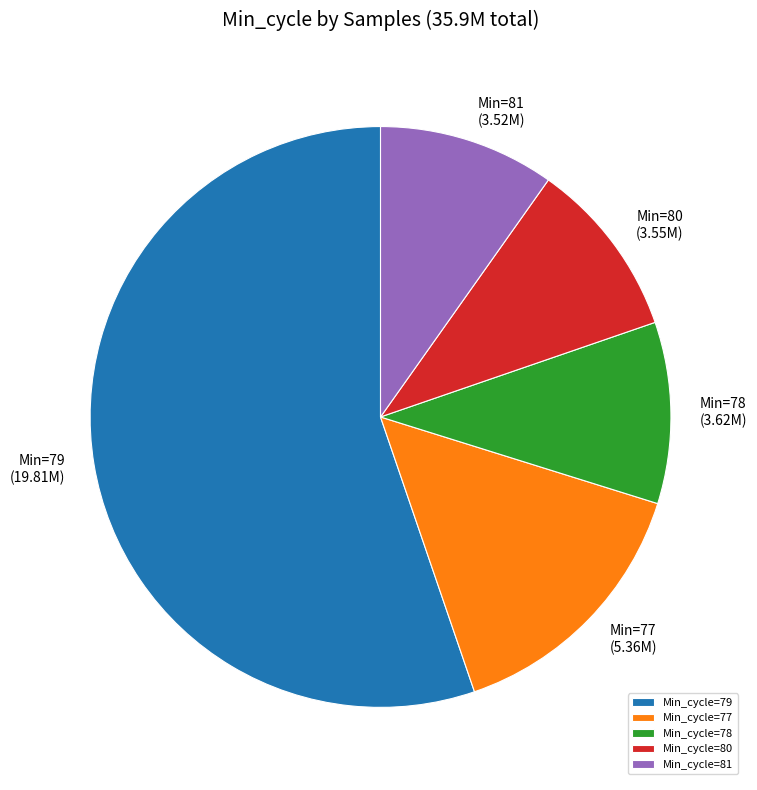

Which slice represents more than half of the pie?

Min_cycle=79